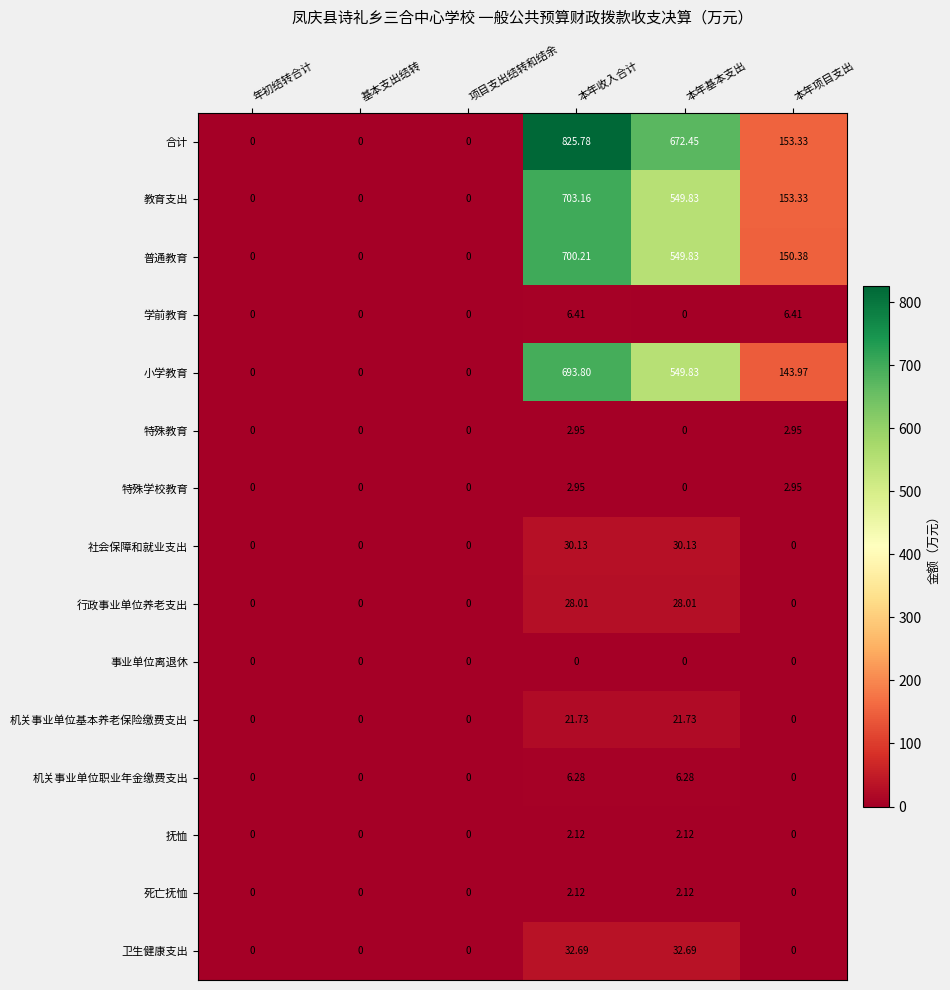

Is the value of 小学教育 at 年初结转合计 greater than the value of 学前教育 at 本年项目支出?

No